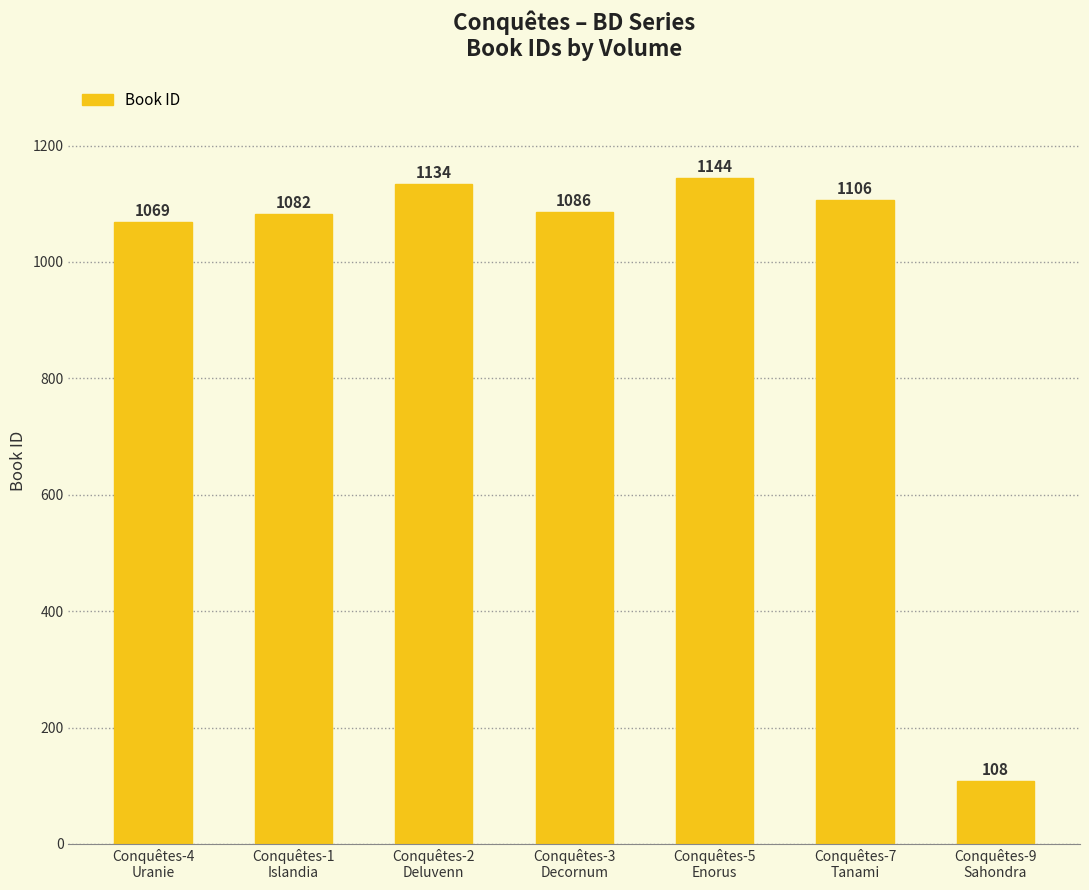

At which label does the data first exceed 1086?

Conquêtes-2
Deluvenn